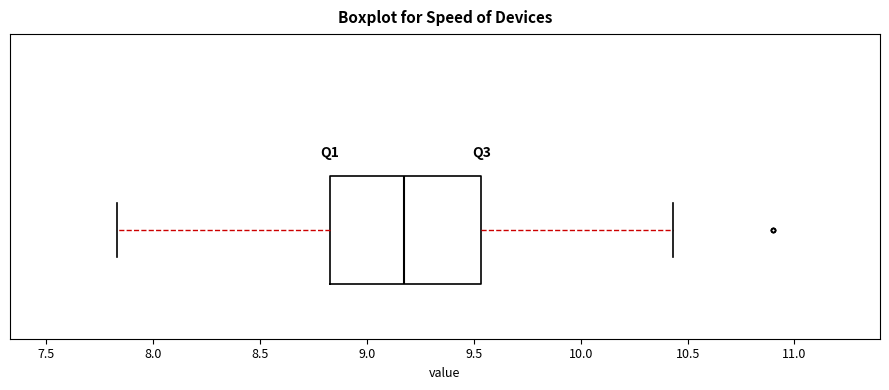

Transcribe this box plot: give where the median line is, the range the box spans, and where the two whiskers end, as read against the x-axis. The values are not printed on the chart, so give them approximately, as read against the axis.

median 9.20, box 8.85 to 9.55, whiskers 7.85 to 10.45